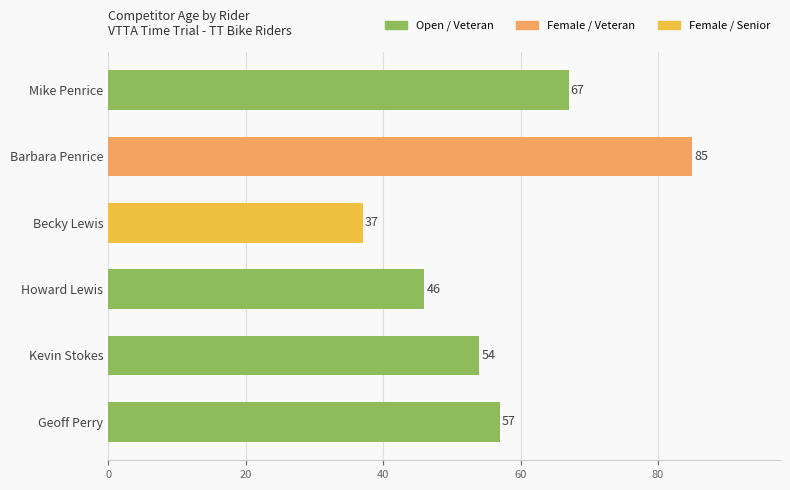

At which label is the value closest to 61?

Geoff Perry